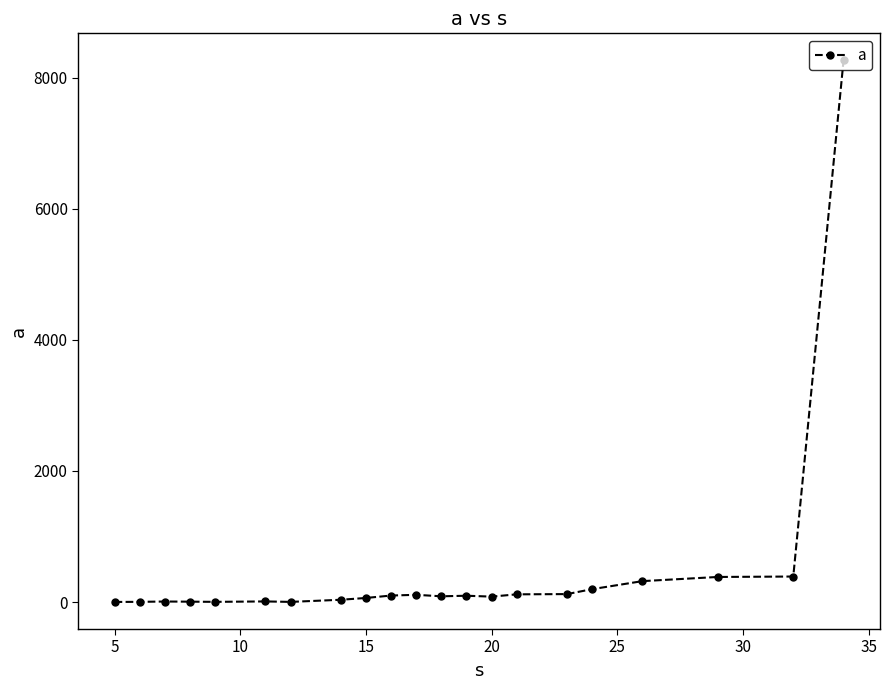

What is the minimum value shown in the chart?

1.6